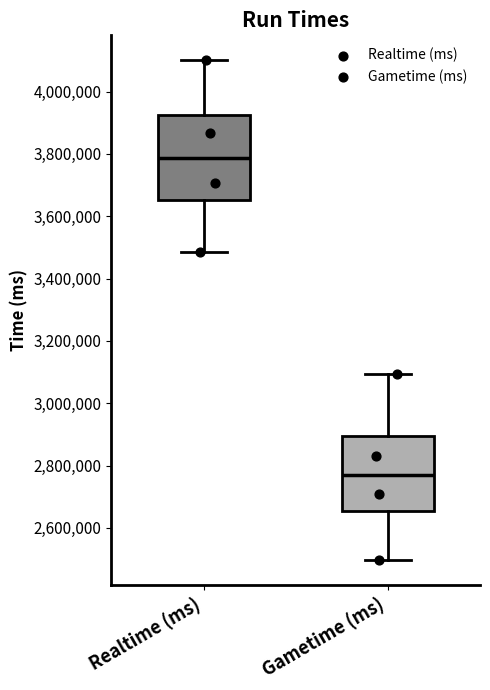

Reading left to right, transcribe this box plot: for each box, give where its median line is, the range the box spans, and where its two whiskers end, as read against the y-axis. The values are not printed on the chart, so give them approximately, as read against the axis.

Realtime (ms): median 3780000, box 3660000 to 3920000, whiskers 3480000 to 4100000
Gametime (ms): median 2760000, box 2660000 to 2900000, whiskers 2500000 to 3100000